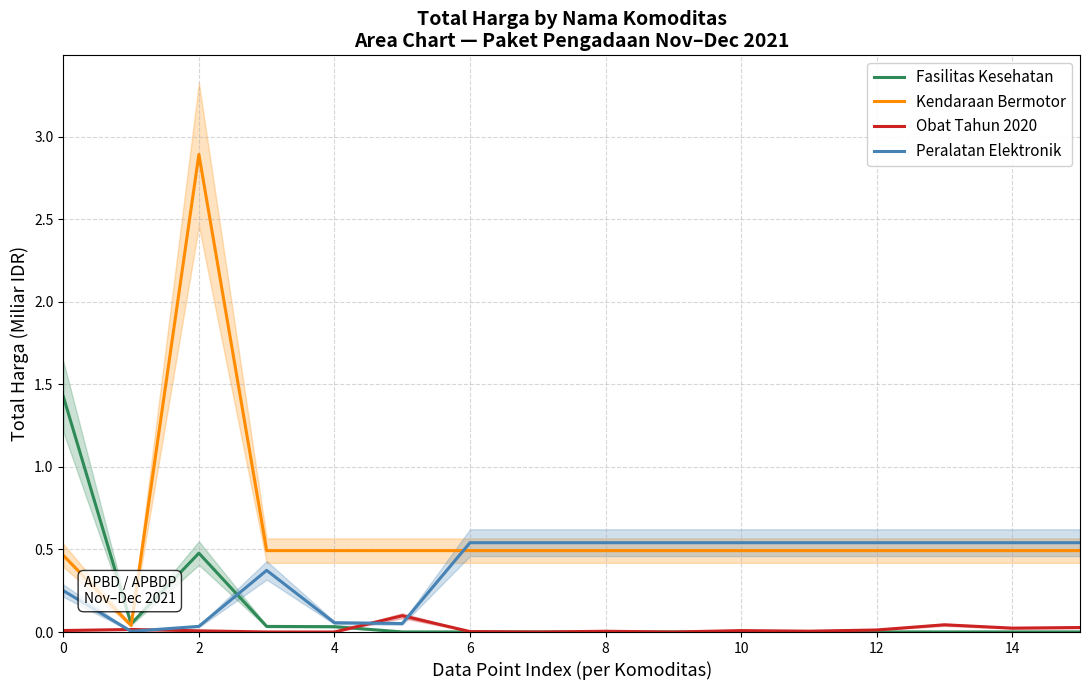

List the series in order of their overall mean, highest first.

Kendaraan Bermotor, Peralatan Elektronik, Fasilitas Kesehatan, Obat Tahun 2020